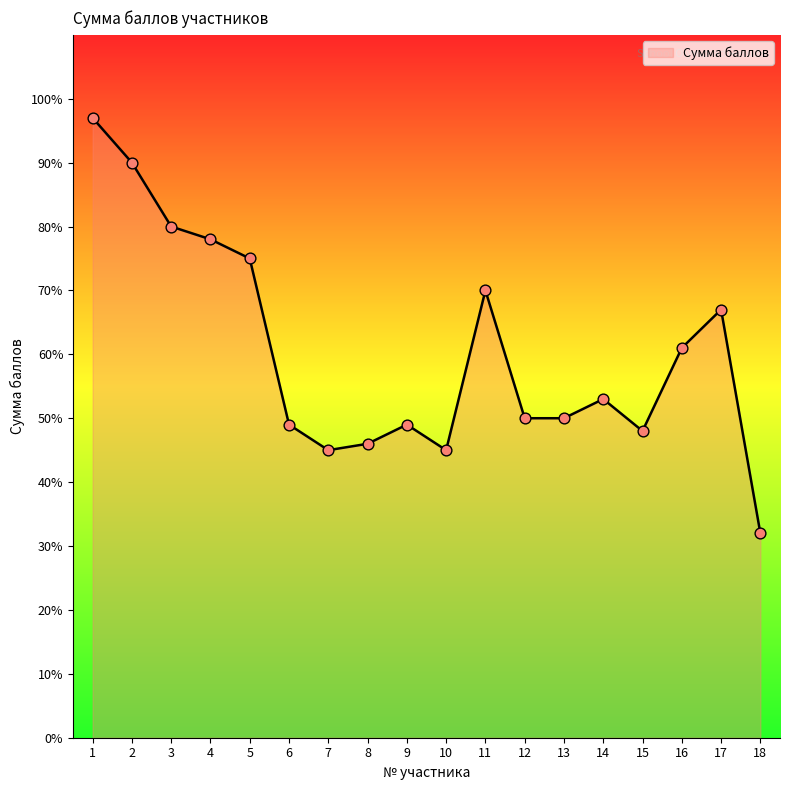

Which has a higher value, 1 or 13?

1